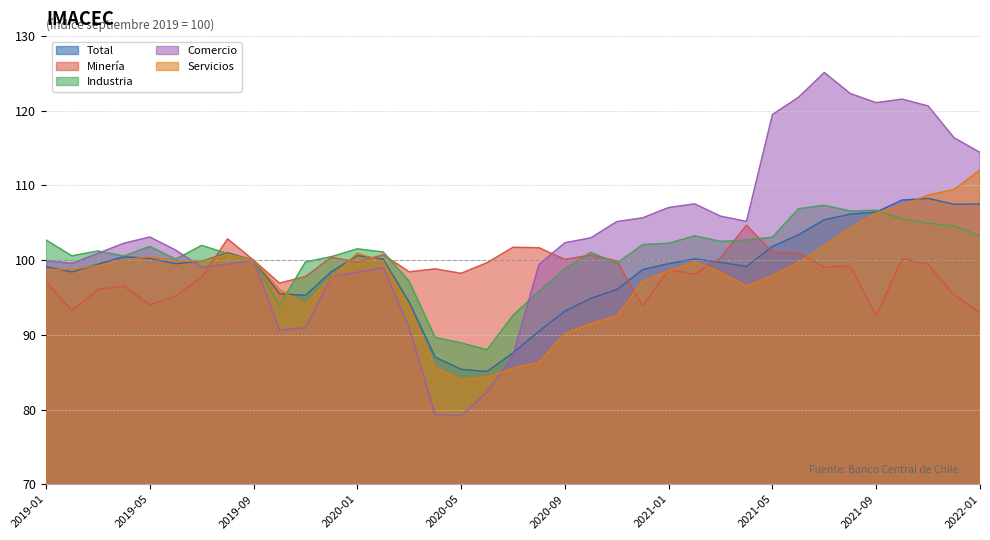

Which has a higher value, 2021-09 or 2020-02?

2021-09